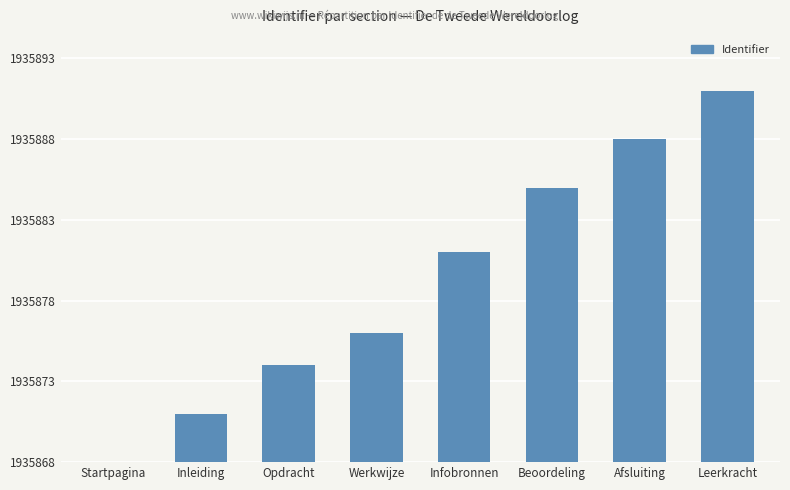

List the labels in order of value, largest first.

Leerkracht, Afsluiting, Beoordeling, Infobronnen, Werkwijze, Opdracht, Inleiding, Startpagina